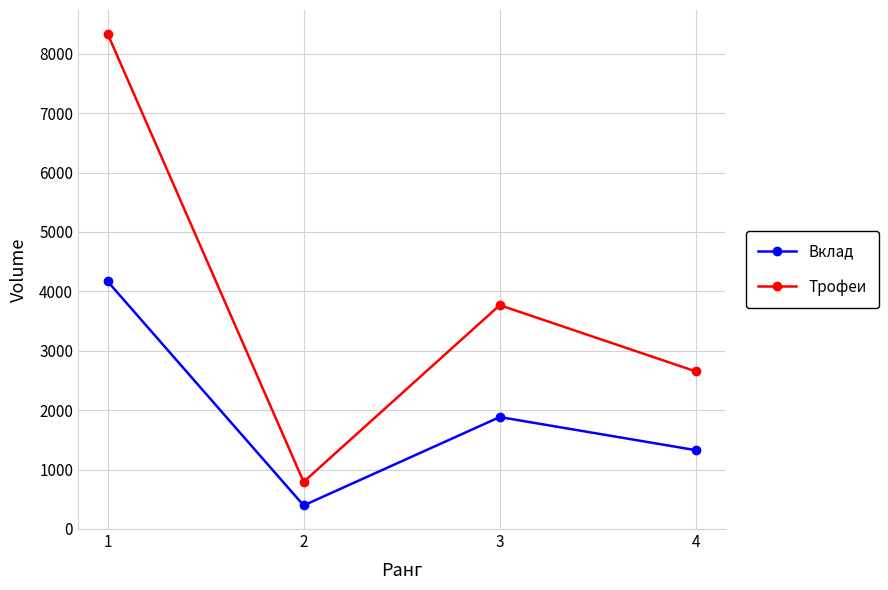

The value of Трофеи at 1 is 8340. True or false?

True